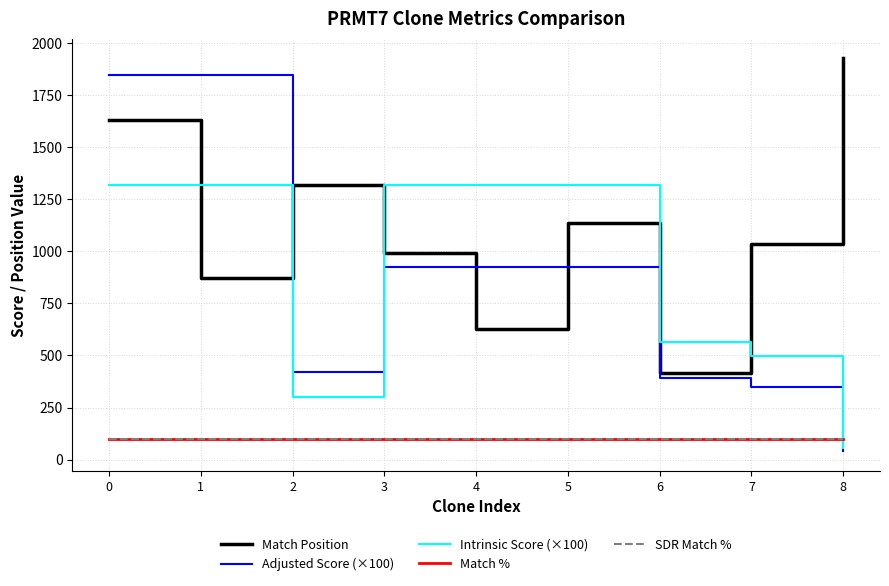

Between 3 and 6, which series saw the biggest shift?

Intrinsic Score (×100)